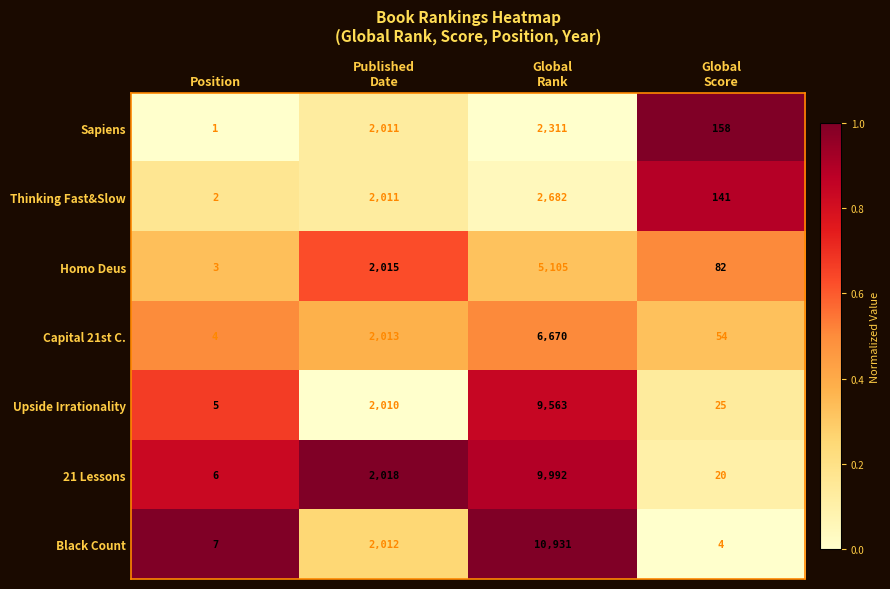

Rank the series by their maximum value, from lowest to highest.

Sapiens, Thinking Fast&Slow, Homo Deus, Capital 21st C., Upside Irrationality, 21 Lessons, Black Count